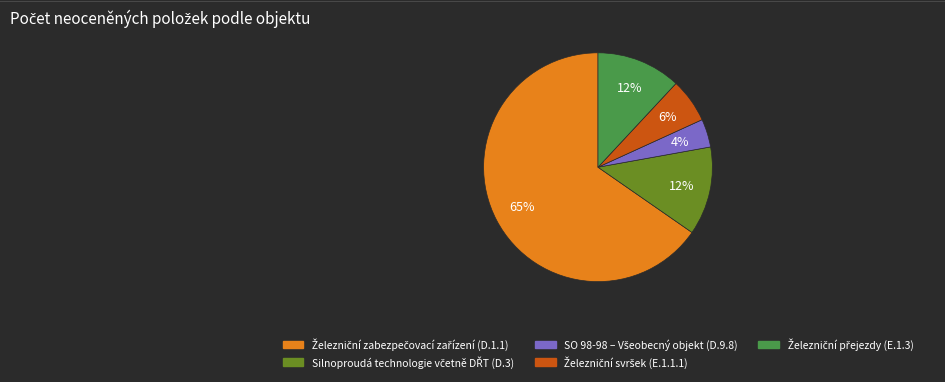

How many slices are in this pie chart?

5